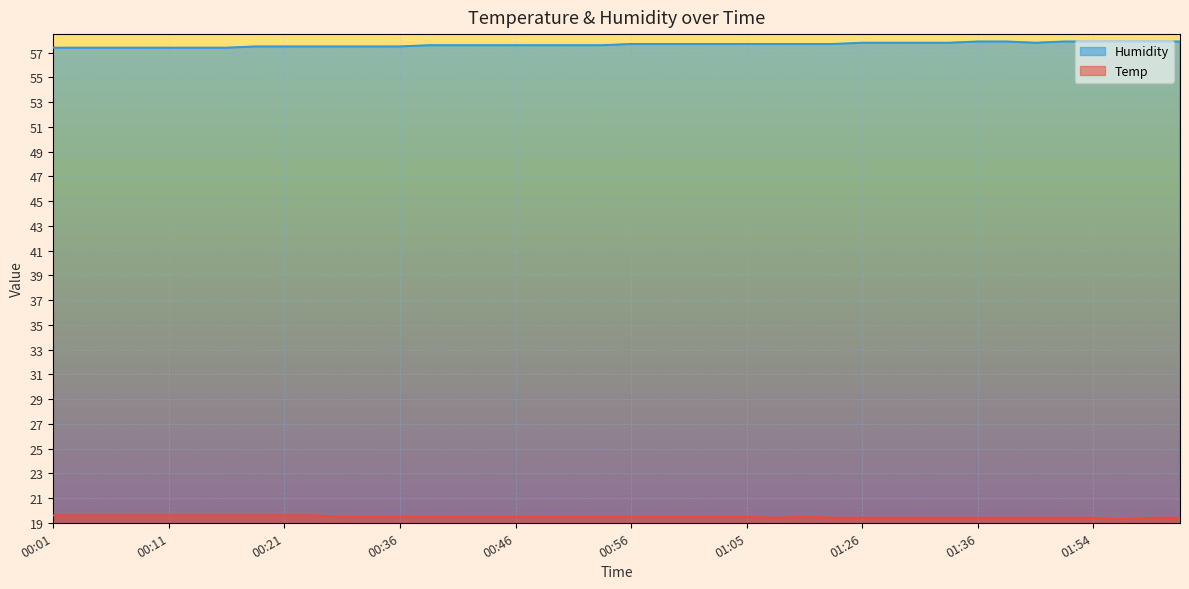

At which category does Temp reach its first local peak?

01:10